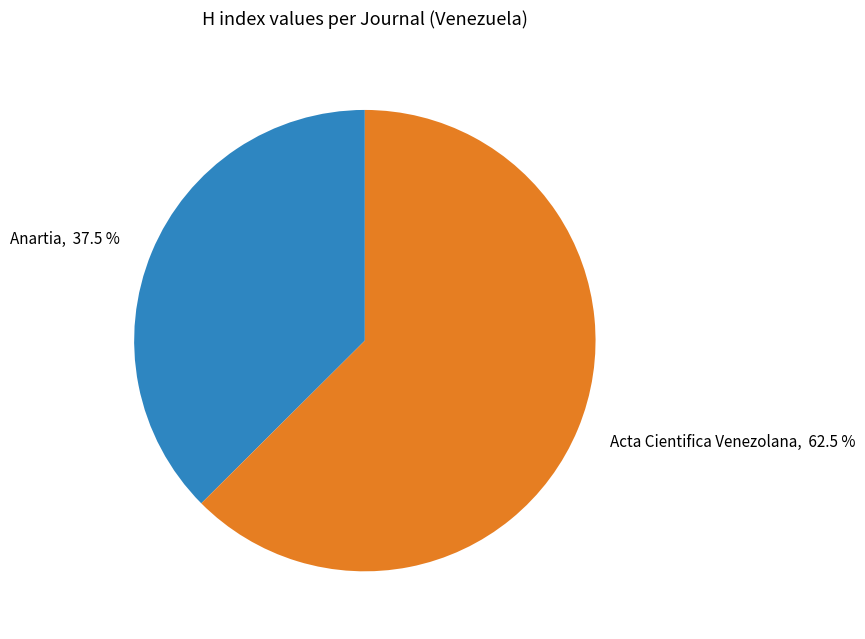

Which has a higher value, Anartia or Acta Cientifica Venezolana?

Acta Cientifica Venezolana